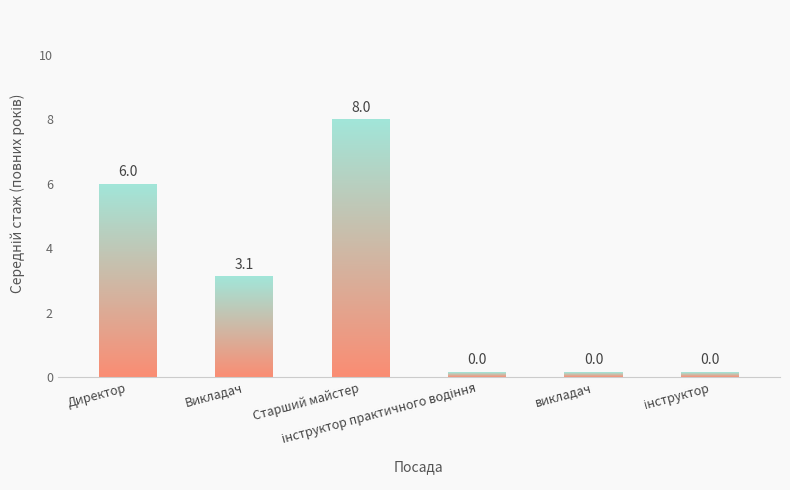

Does the chart contain stacked bars?

No